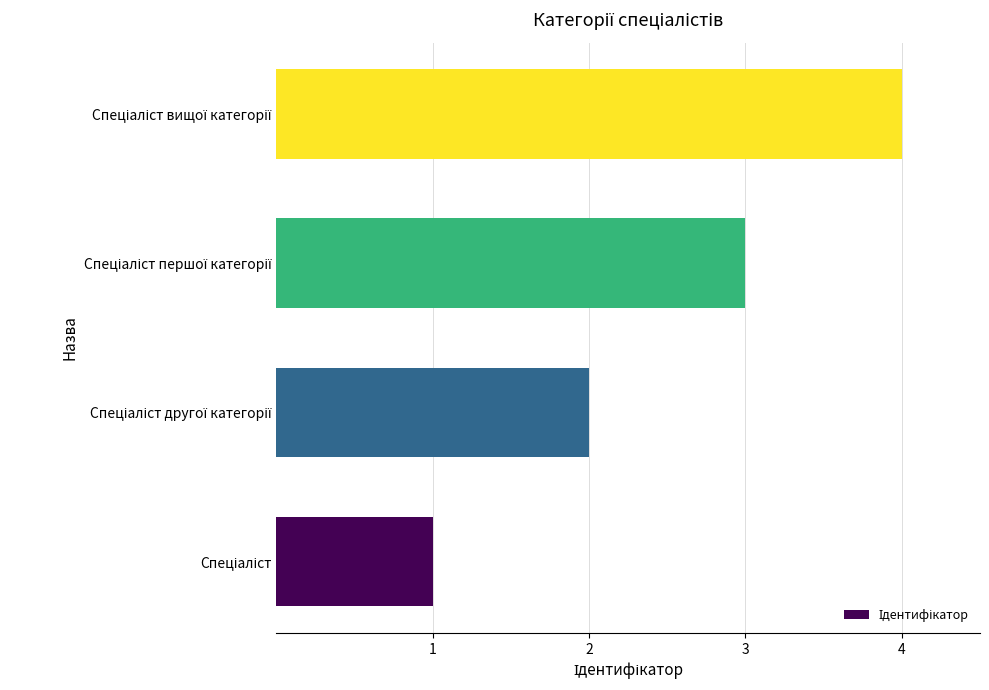

What is the difference between the maximum and minimum values?

3